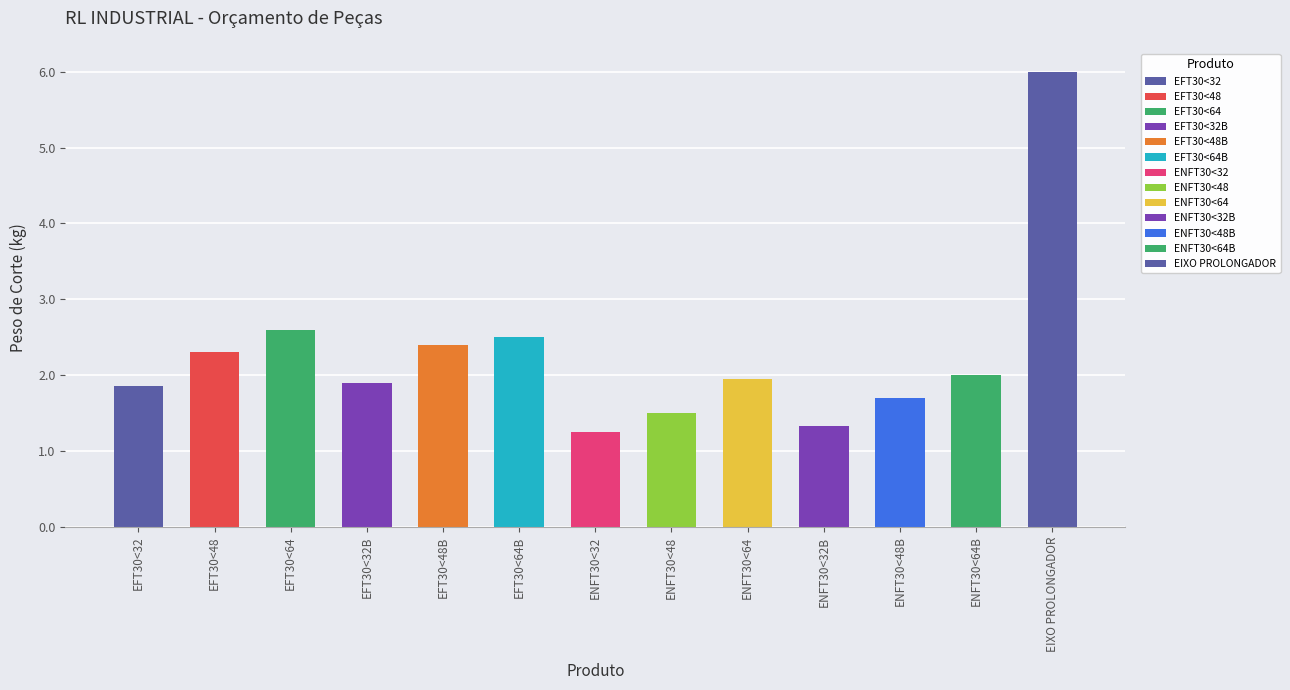

What is the maximum value shown in the chart?

6.0